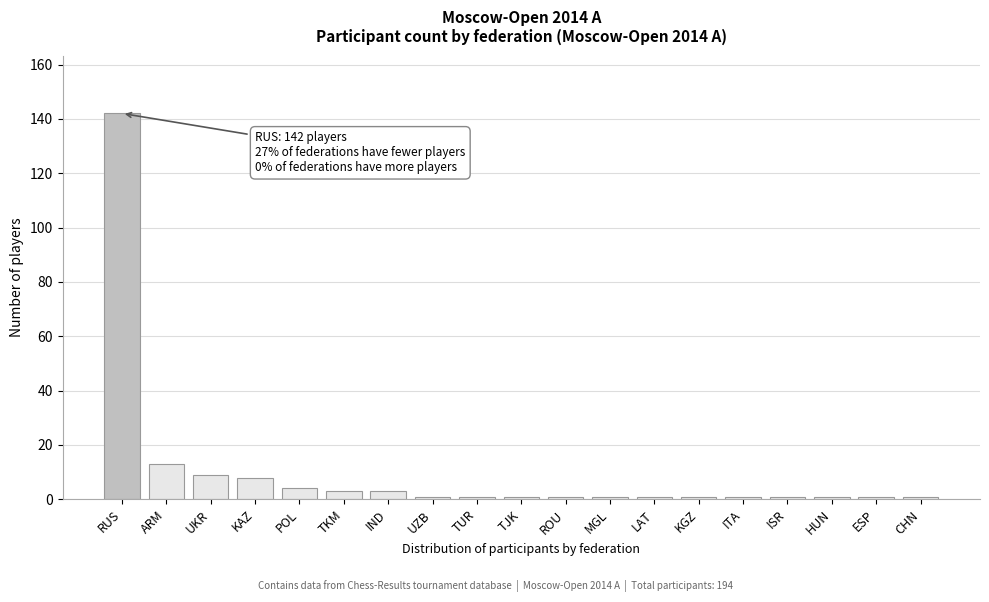

Reading right to left, what are all the values shown in this chart?

CHN=1	ESP=1	HUN=1	ISR=1	ITA=1	KGZ=1	LAT=1	MGL=1	ROU=1	TJK=1	TUR=1	UZB=1	IND=3	TKM=3	POL=4	KAZ=8	UKR=9	ARM=13	RUS=142